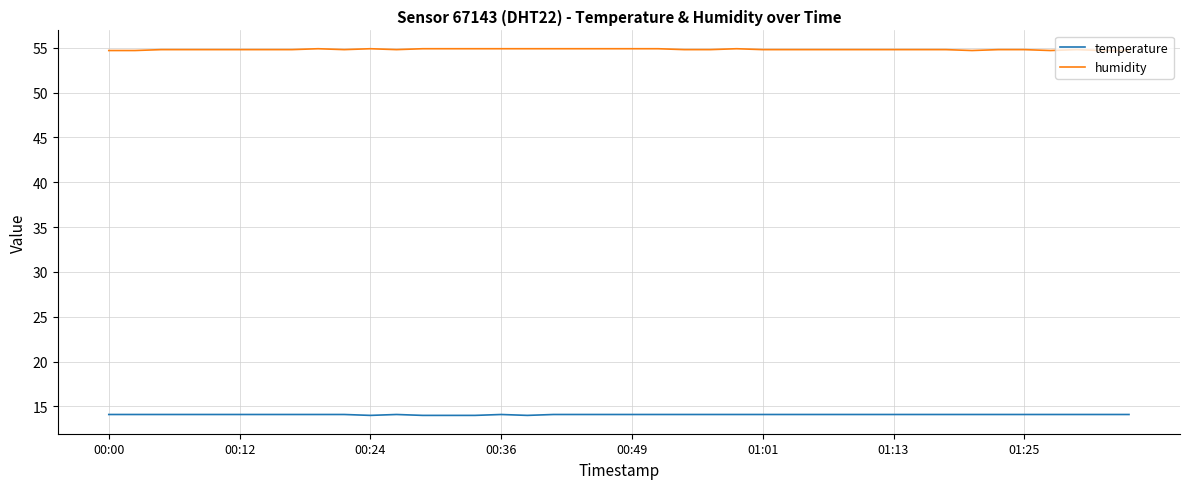

Rank the series by their average value, from lowest to highest.

temperature, humidity